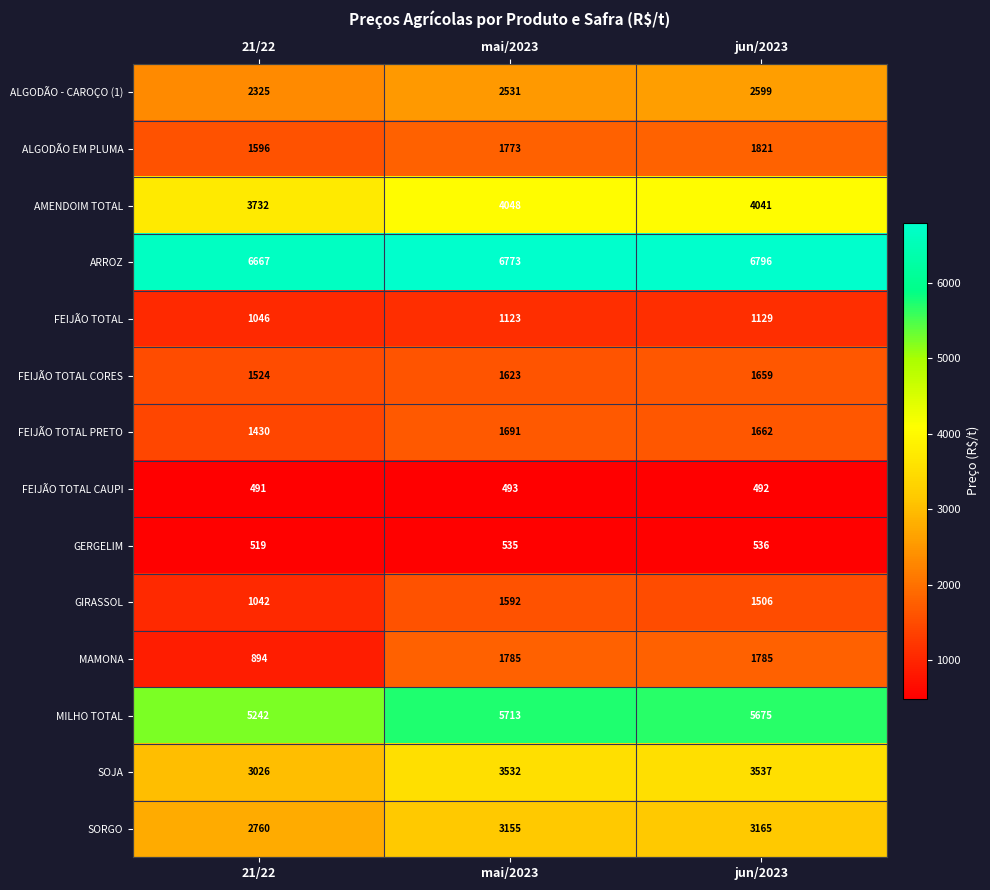

What is the sum of all MAMONA values?

4464